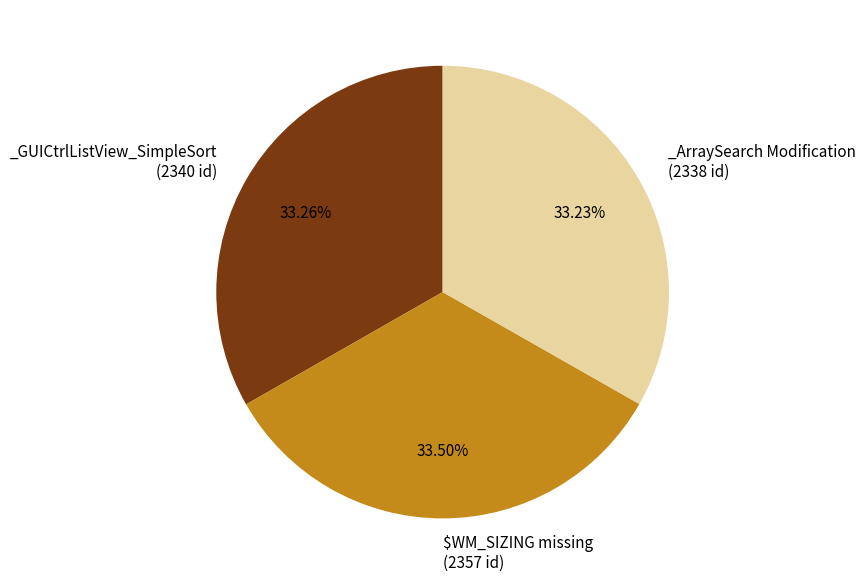

Does any single category account for the majority?

No